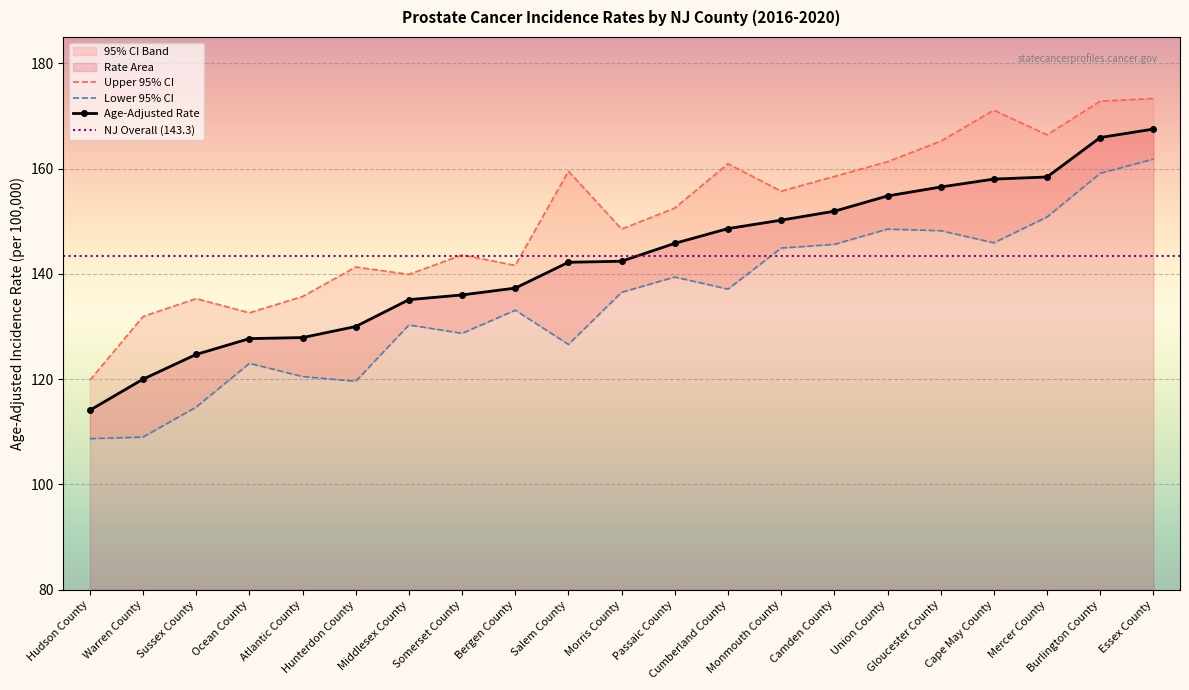

What is the value of the Age-Adjusted Rate point at the 7th from the left?

135.1